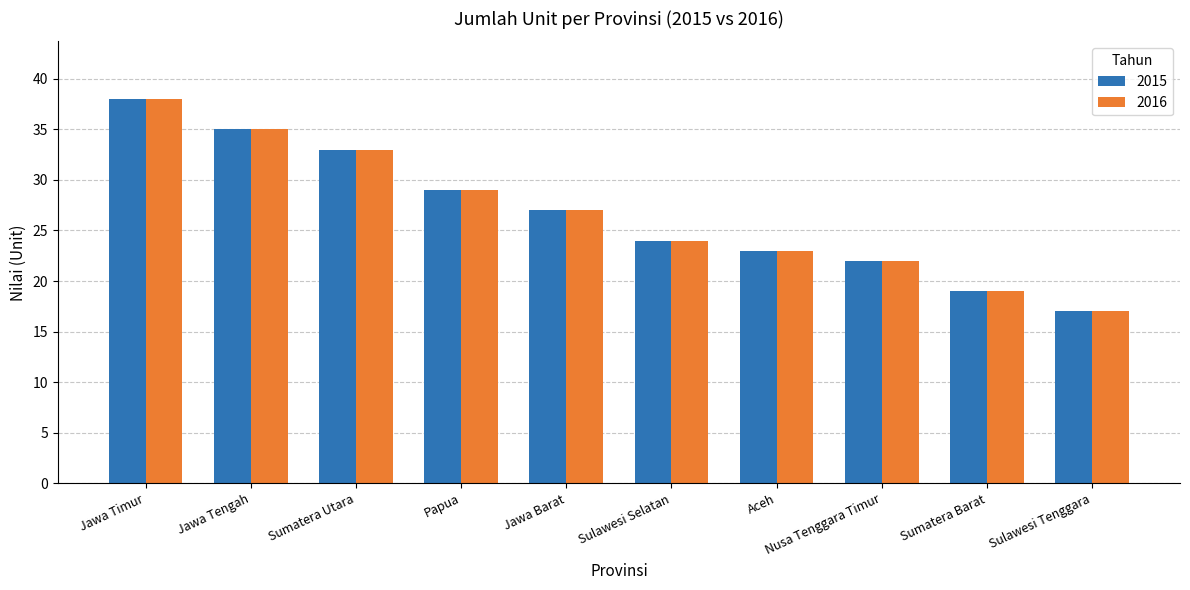

List the labels in order of 2016 value, smallest first.

Sulawesi Tenggara, Sumatera Barat, Nusa Tenggara Timur, Aceh, Sulawesi Selatan, Jawa Barat, Papua, Sumatera Utara, Jawa Tengah, Jawa Timur